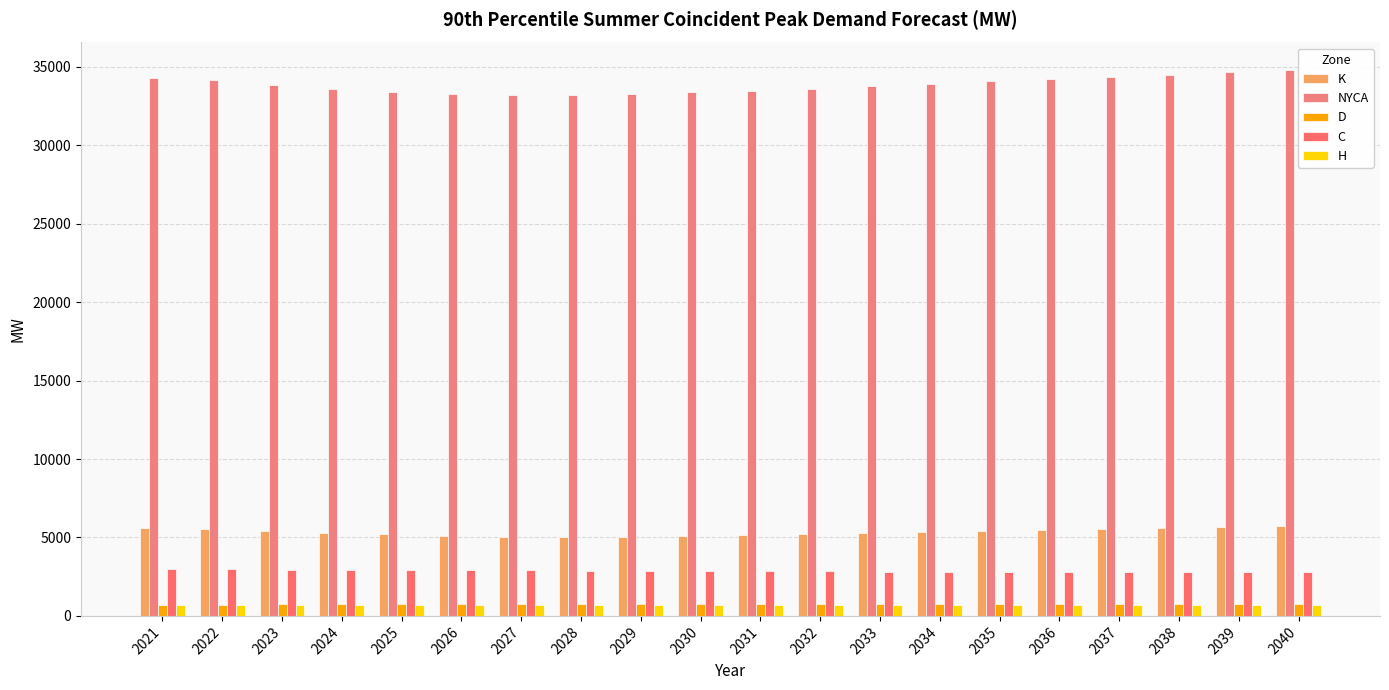

True or false: D has a value of 728 at 2031.

True